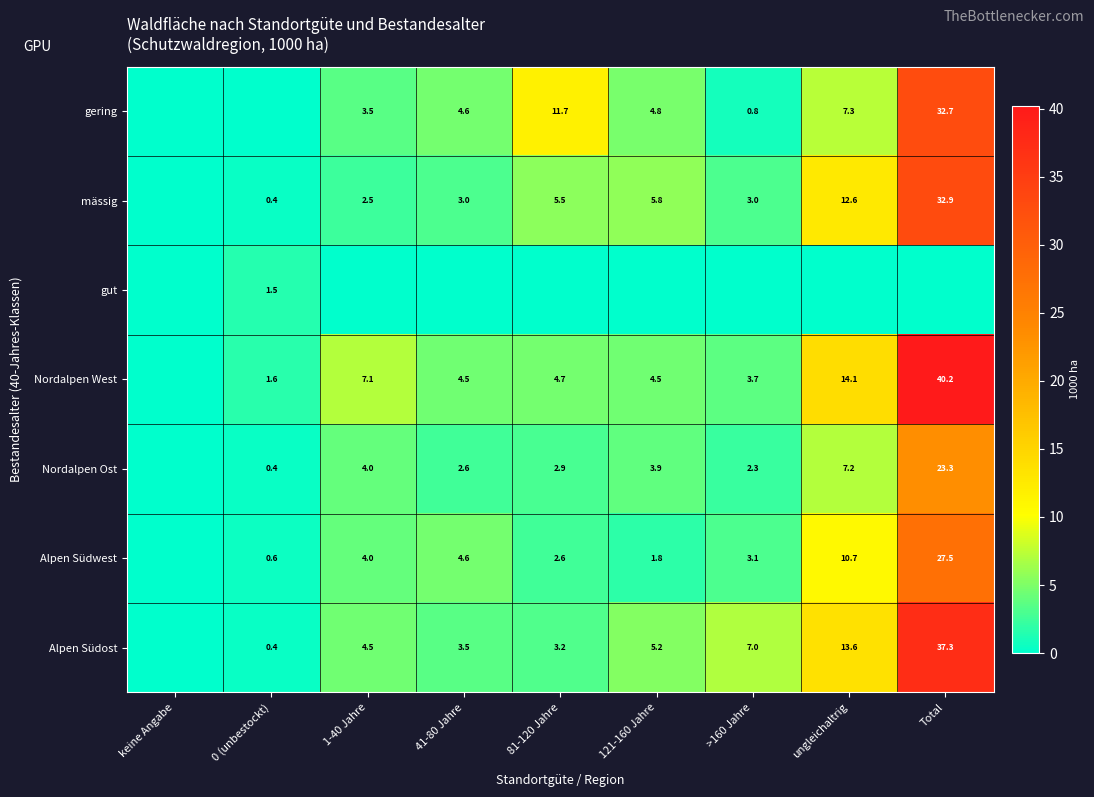

What is the difference between the Alpen Südwest values at Total and 1-40 Jahre?

23.5